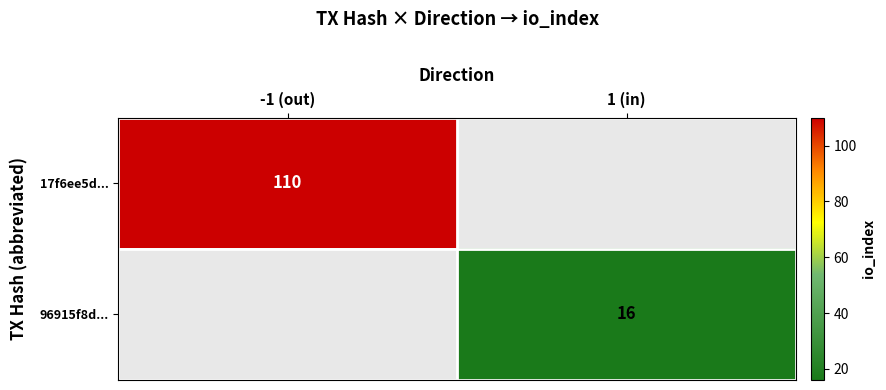

The 17f6ee5d... series shows 177 at -1 (out). True or false?

False